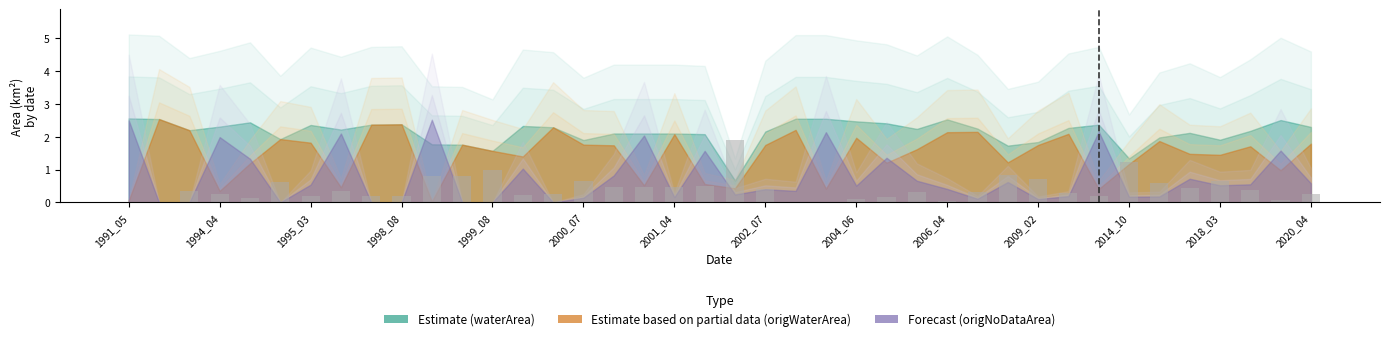

What is the sum of all values?

16.8